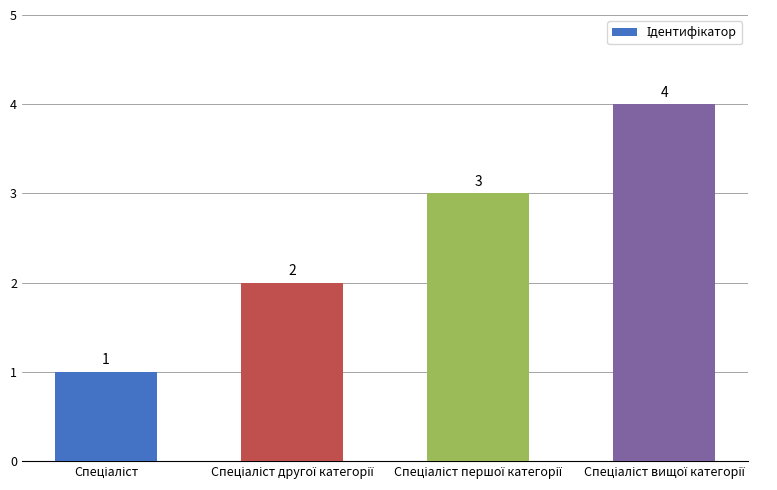

What is the value of the 4th bar from the left?

4